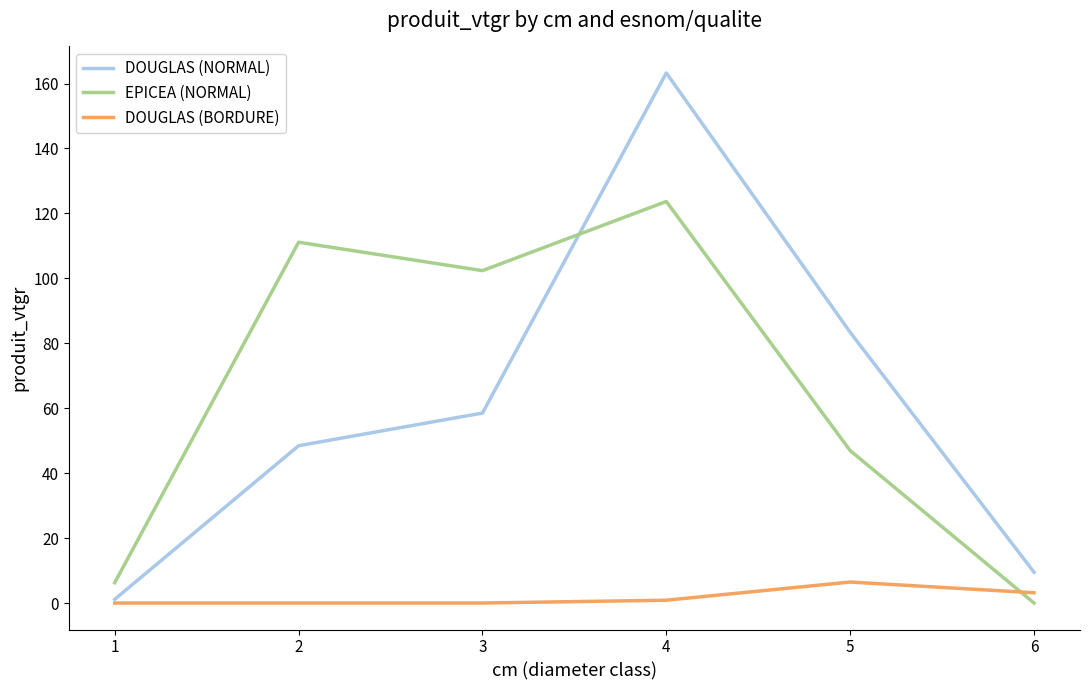

Reading left to right, transcribe all the data shown in this chart.

DOUGLAS (NORMAL): 1.1	48.4	58.5	163.3	83.4	9.5
EPICEA (NORMAL): 6.3	111.1	102.4	123.7	46.9	0.0
DOUGLAS (BORDURE): 0.0	0.0	0.0	0.9	6.5	3.2